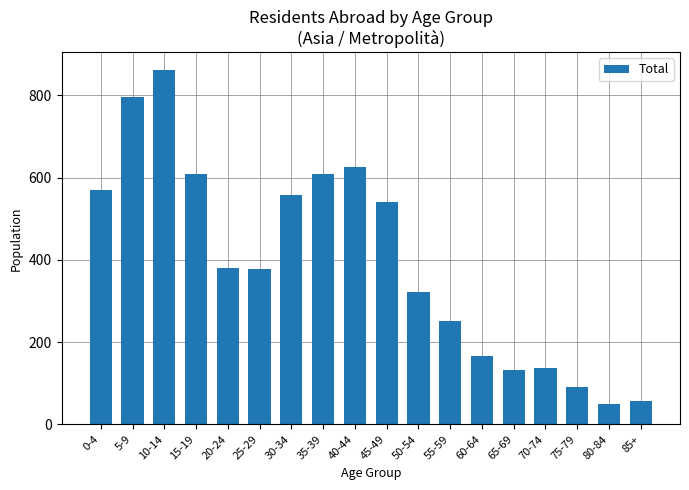

What is the change in value from 55-59 to 80-84?

-202